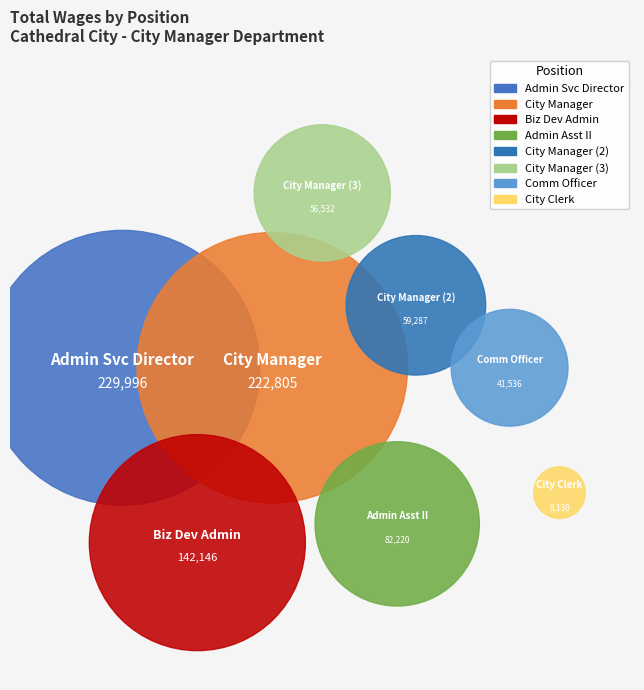

To the nearest percent, what is the average slice percentage?

12%